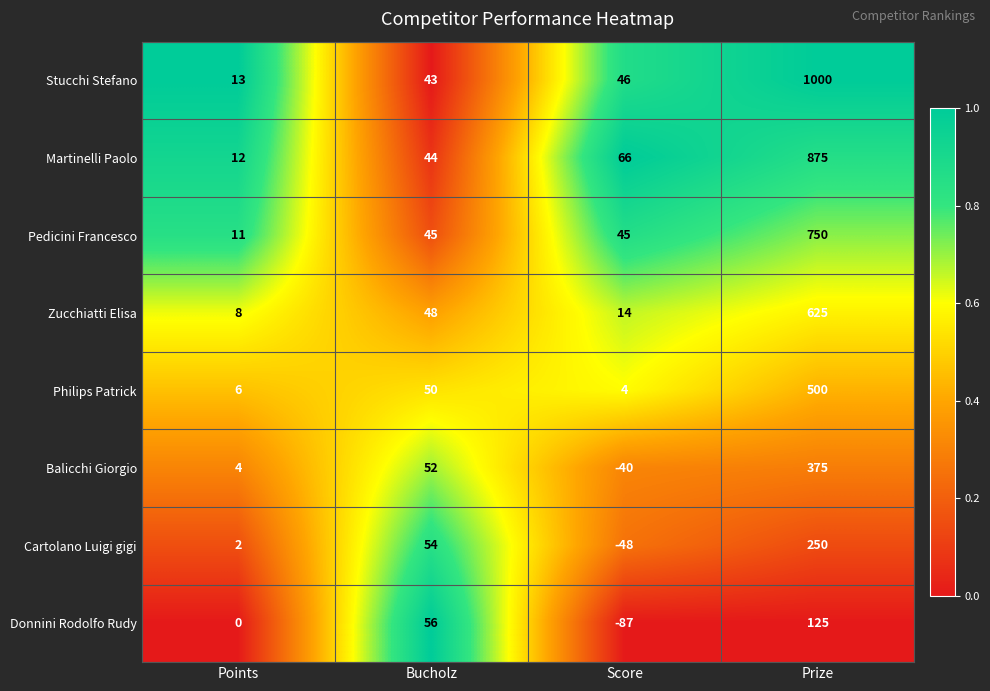

What value does the Philips Patrick series have at Prize?

500